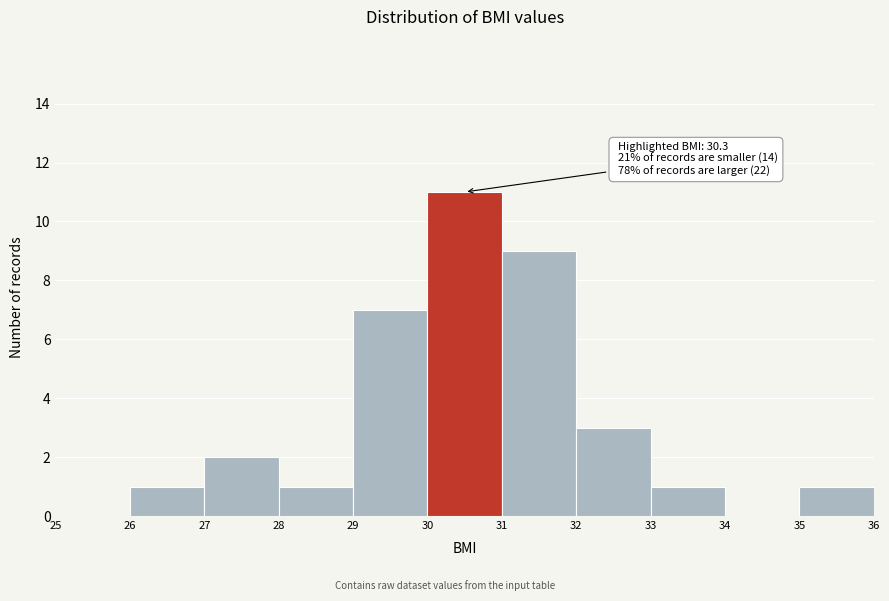

Over which range of the x-axis is the bar tallest?

30 to 31